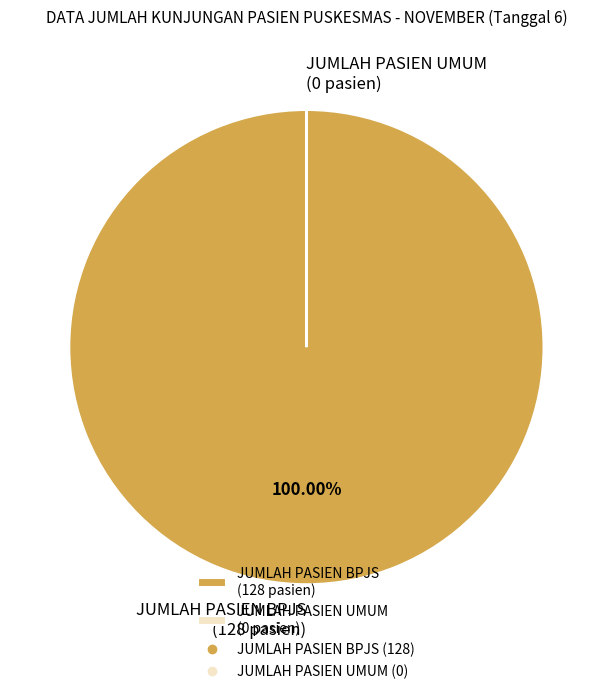

Does JUMLAH PASIEN BPJS (128 pasien) represent more than half of the total?

Yes